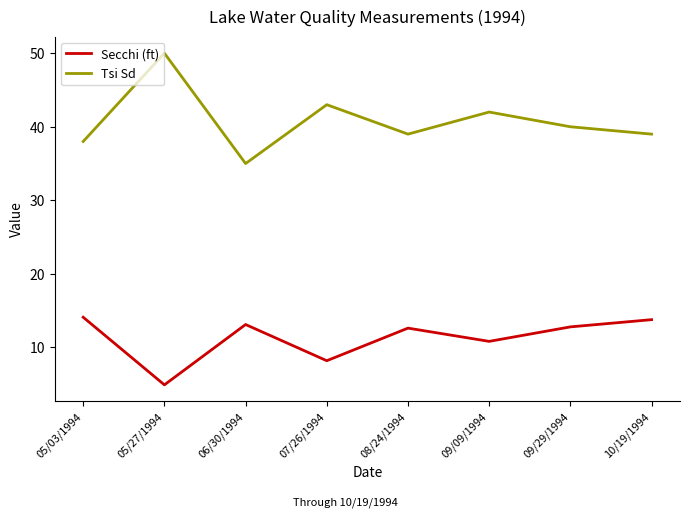

Rank the series at 09/29/1994 from lowest to highest value.

Secchi (ft), Tsi Sd